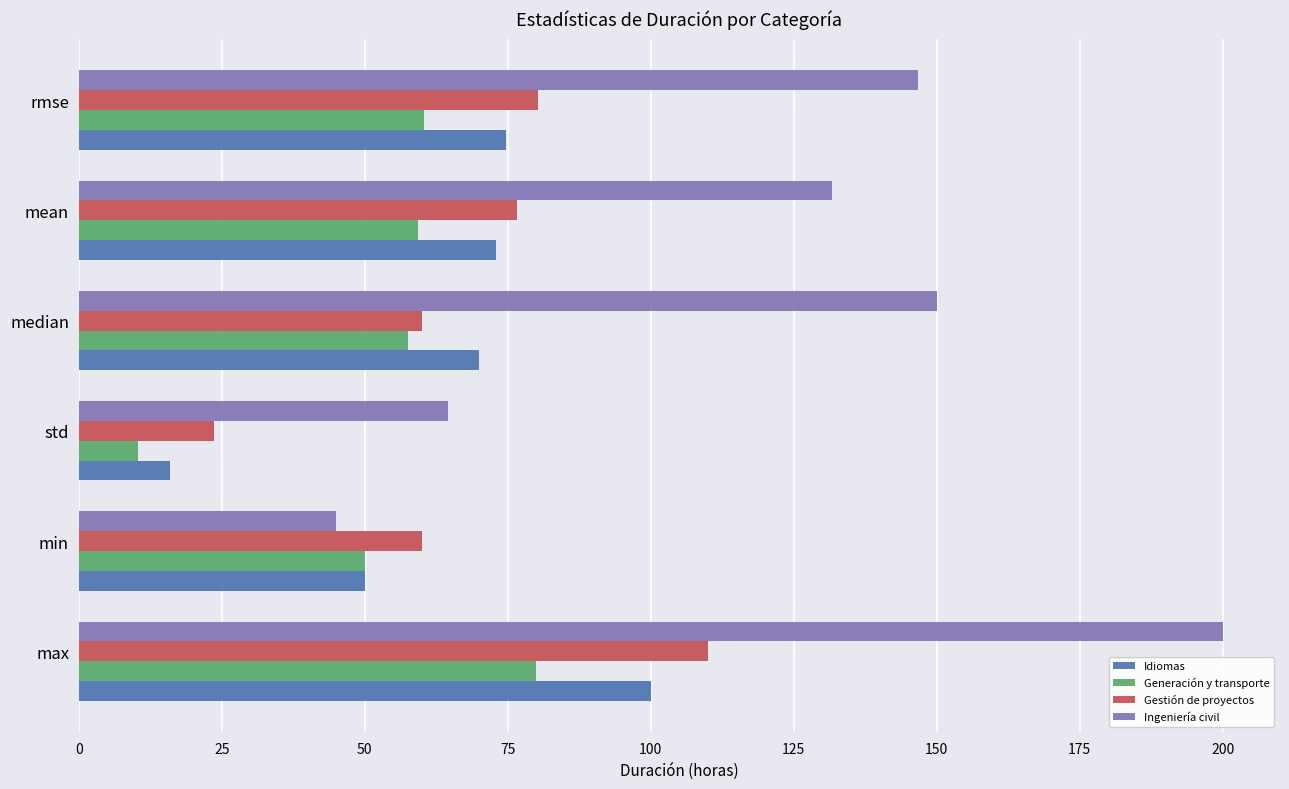

How many distinct data groups are displayed?

4